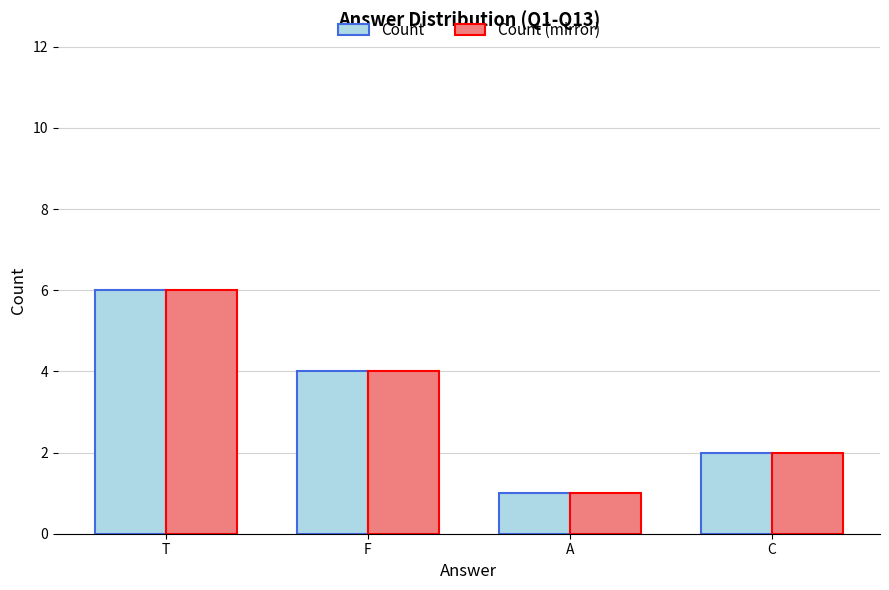

At which category is the sum across all series the highest?

T